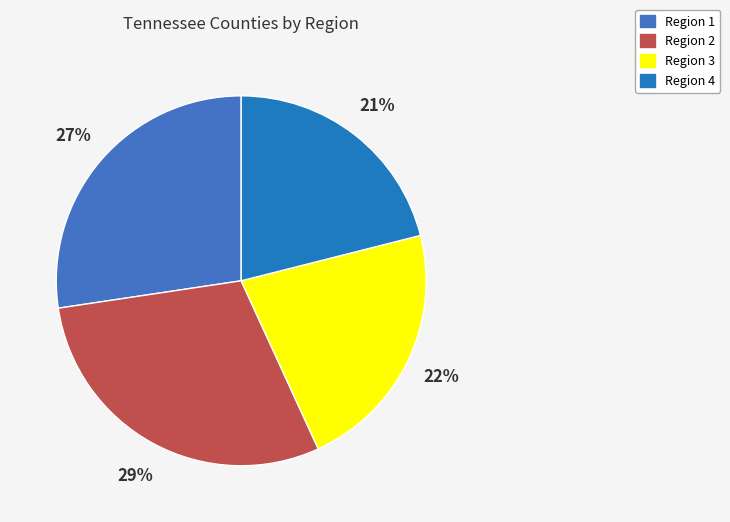

Which slice is the largest?

Region 2